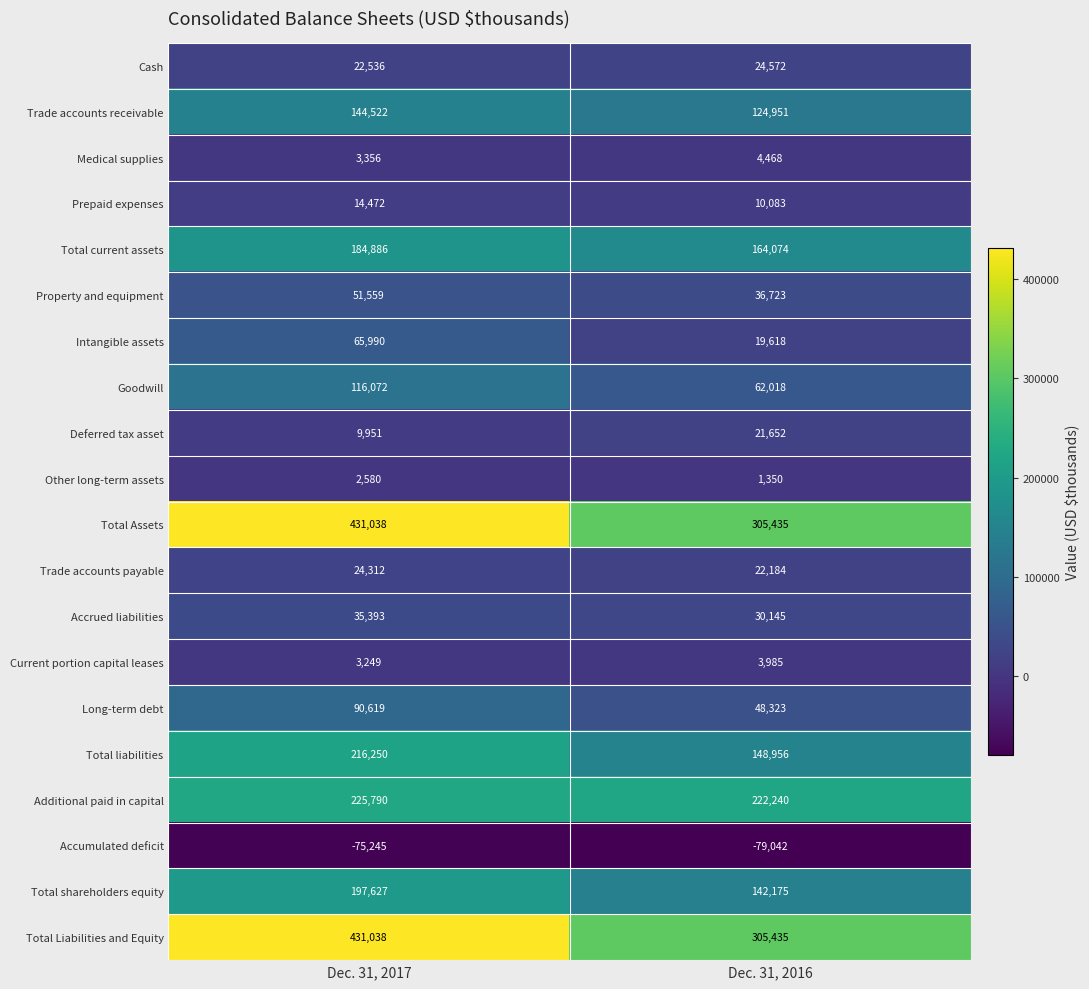

What is the maximum value for Trade accounts payable?

24312